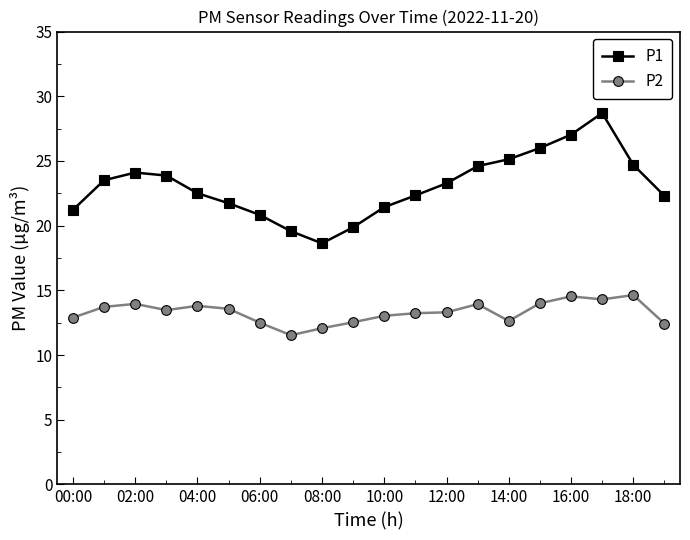

What is the minimum value for P2?

11.5